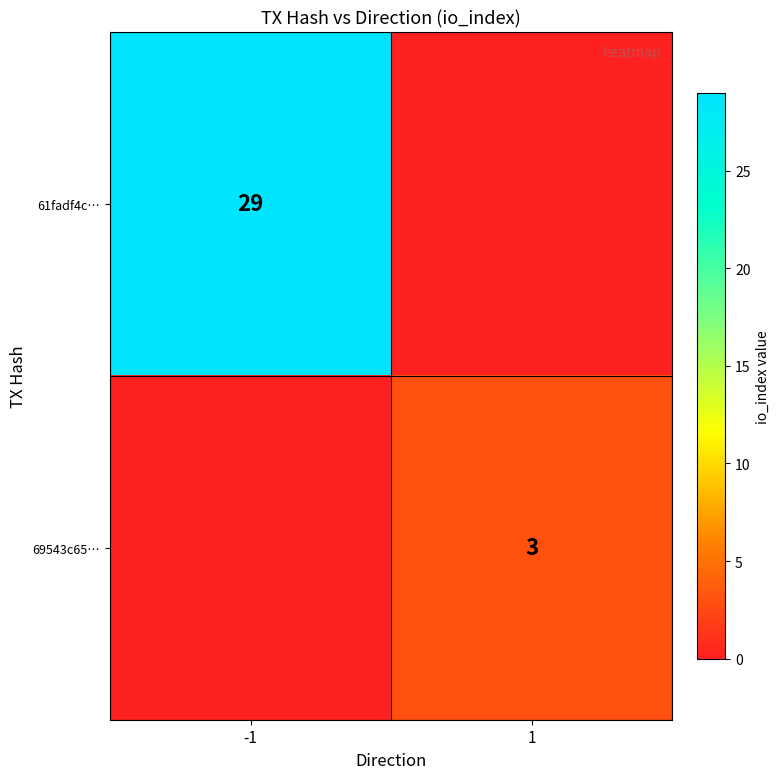

Is the value of 61fadf4c… at -1 greater than the value of 69543c65… at 1?

Yes